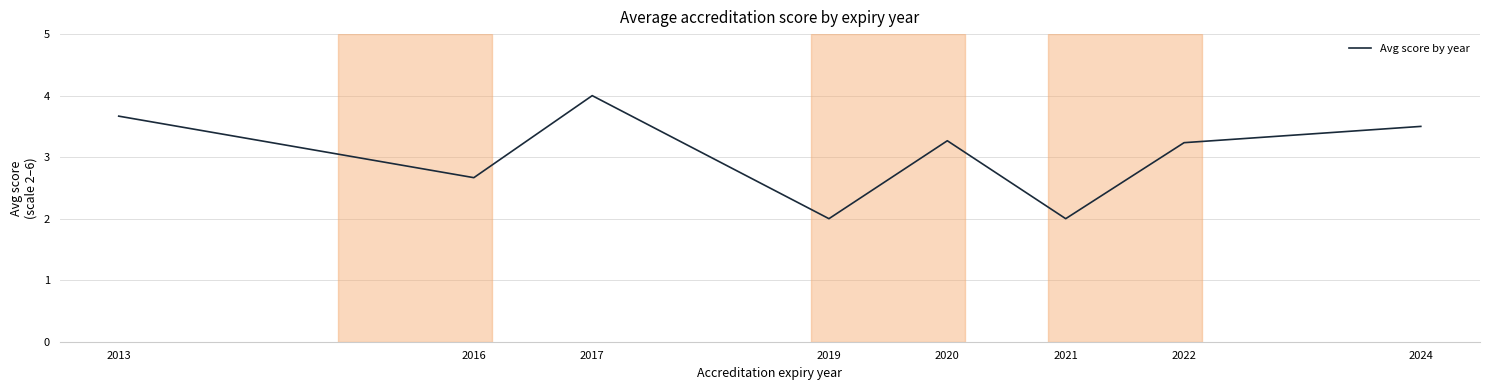

What is the greatest value displayed?

4.0